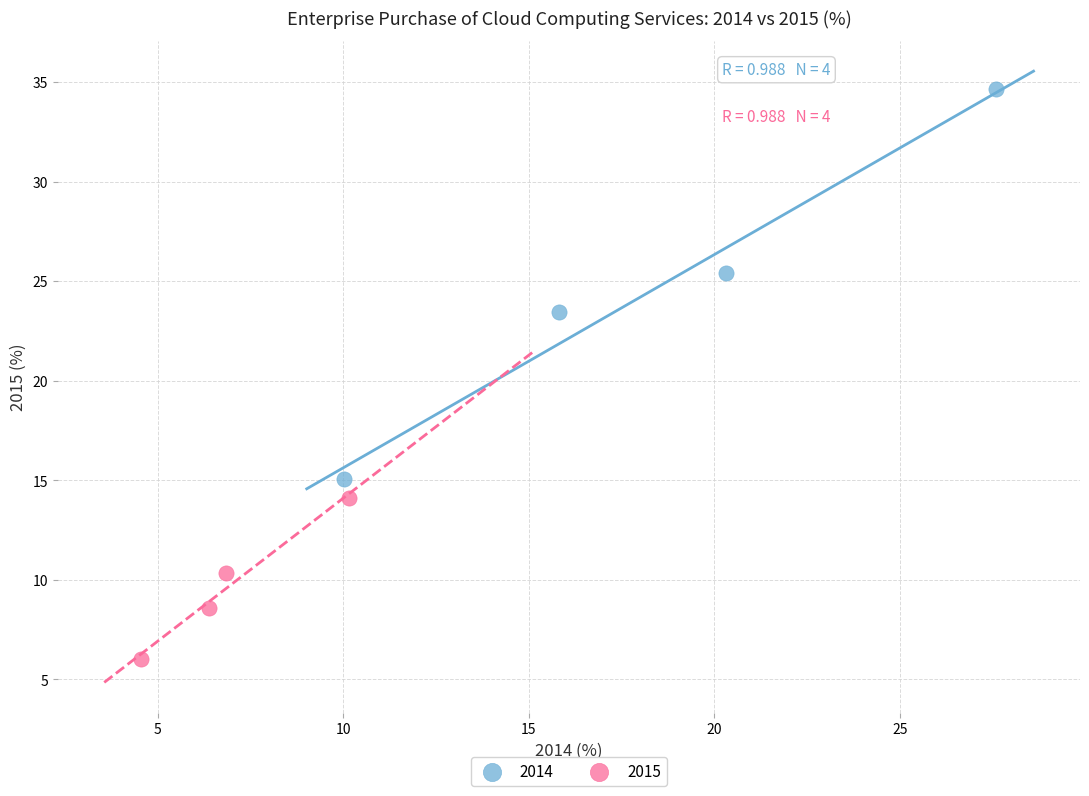

Which series contains the lowest Y value?

2015